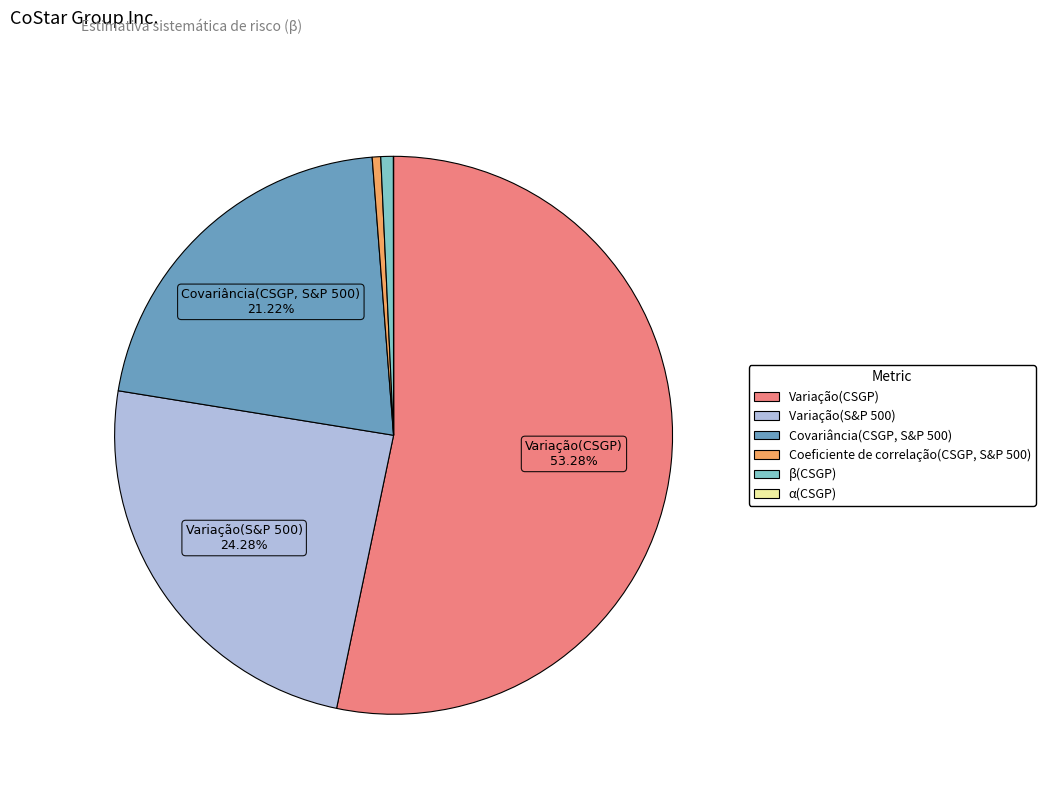

To the nearest percent, what portion does Variação(CSGP) represent?

53%